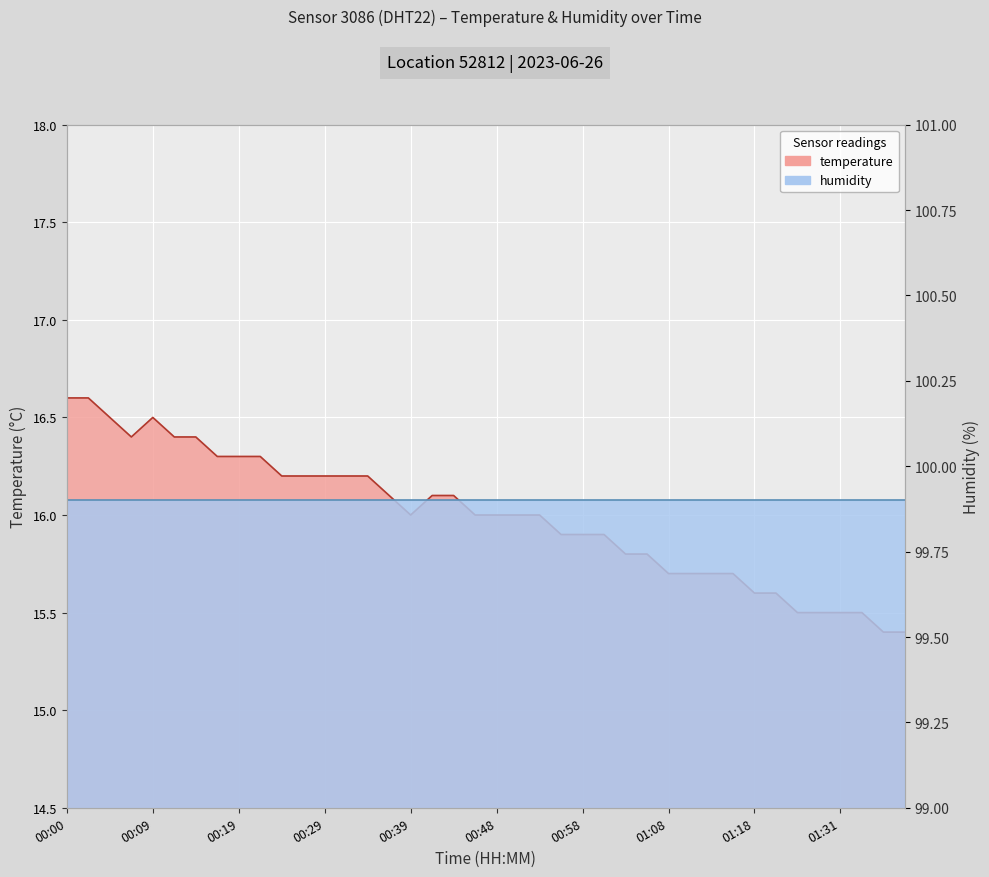

Between 01:15 and 01:06, which is larger?

01:06